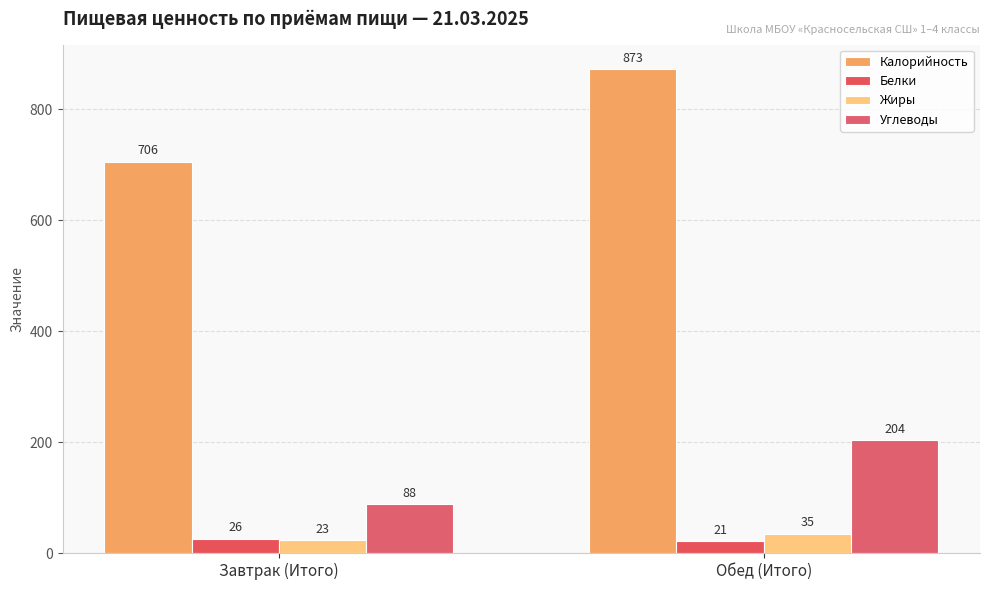

The value of Углеводы at Обед (Итого) is 204. True or false?

True